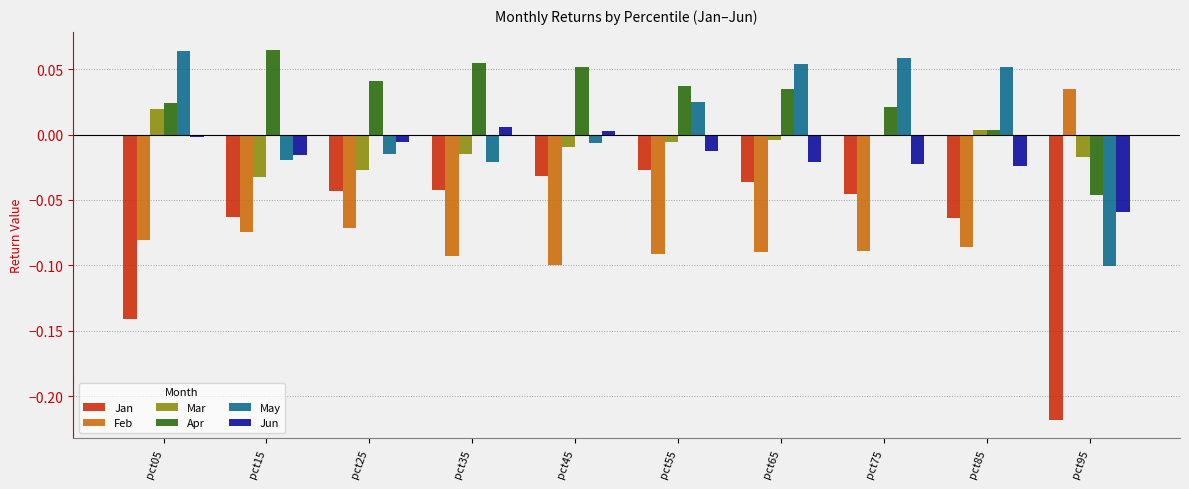

How many groups of bars are there?

10